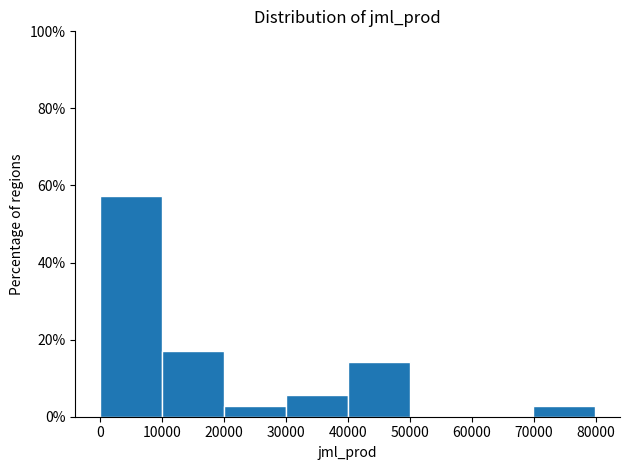

Reading left to right, transcribe this chart: for each bar, give the range it covers on the x-axis and its height. Neither the bar edges nor the heights are printed on the chart, so give them approximately, as read against the axes.

0 to 10000: 58
10000 to 20000: 18
20000 to 30000: 2
30000 to 40000: 6
40000 to 50000: 14
50000 to 60000: 0
60000 to 70000: 0
70000 to 80000: 2